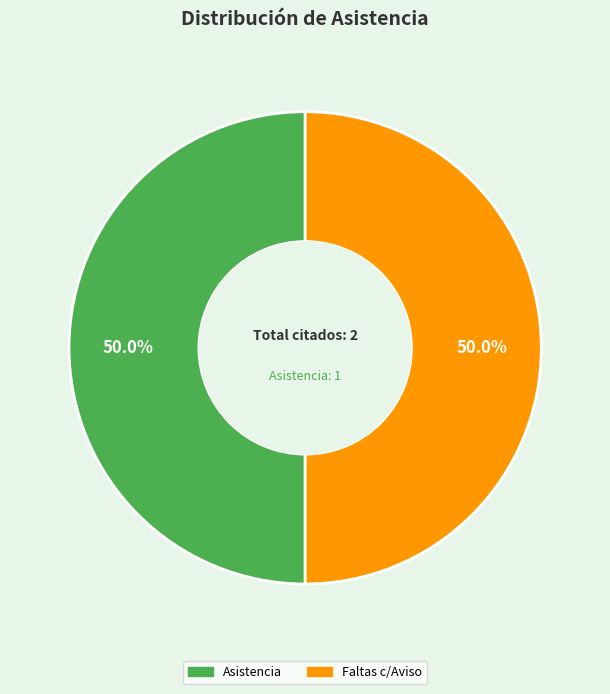

Count the number of slices in the pie.

2